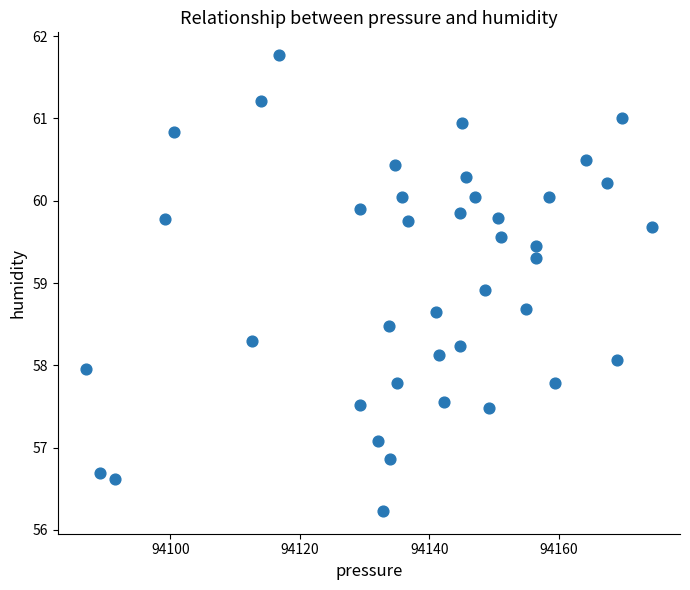

What Y value in the scatter plot is closest to 59?

58.9